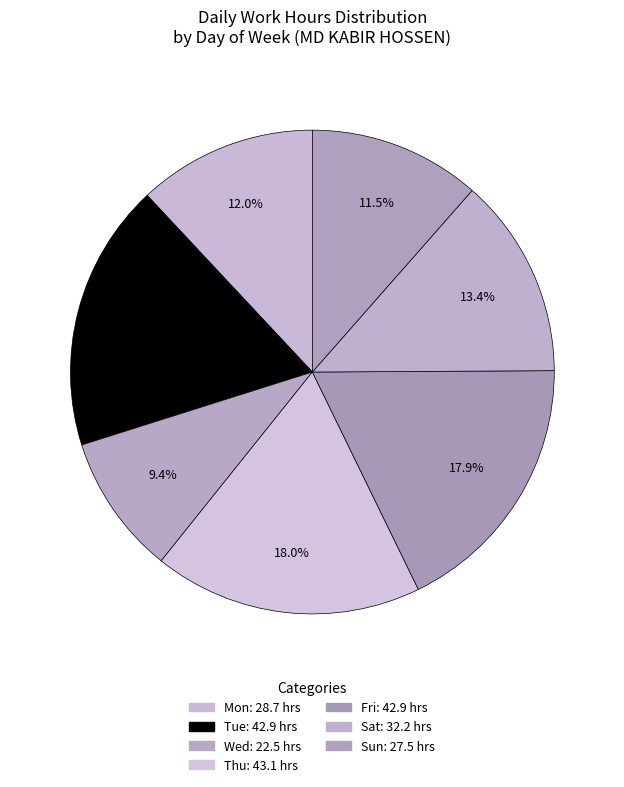

To the nearest percent, what is the combined percentage of Sun and Fri?

29%